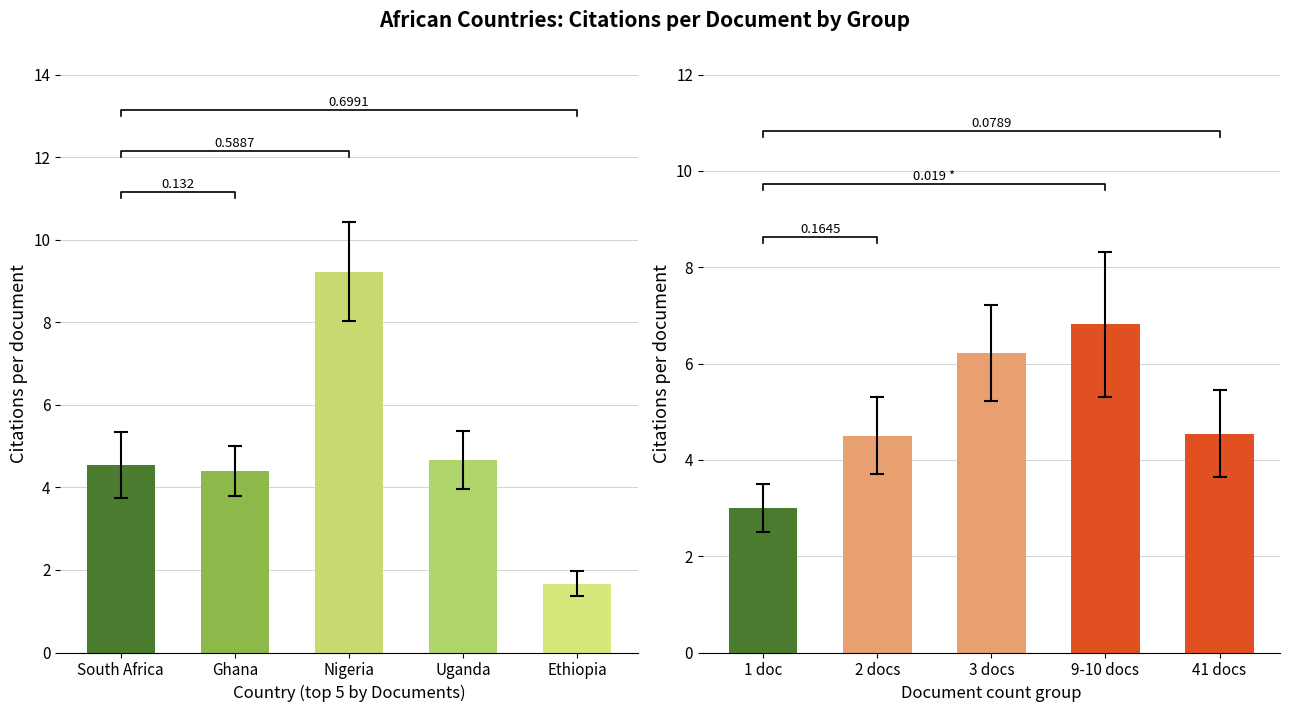

What is the label of the 1st bar from the left?

South Africa